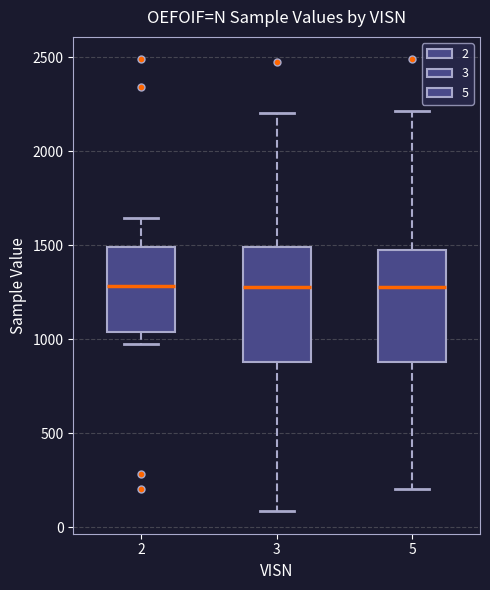

Where is the lower edge of the box at x = 3 on the y-axis? The values are not printed on the chart, so give them approximately, as read against the axis.

900